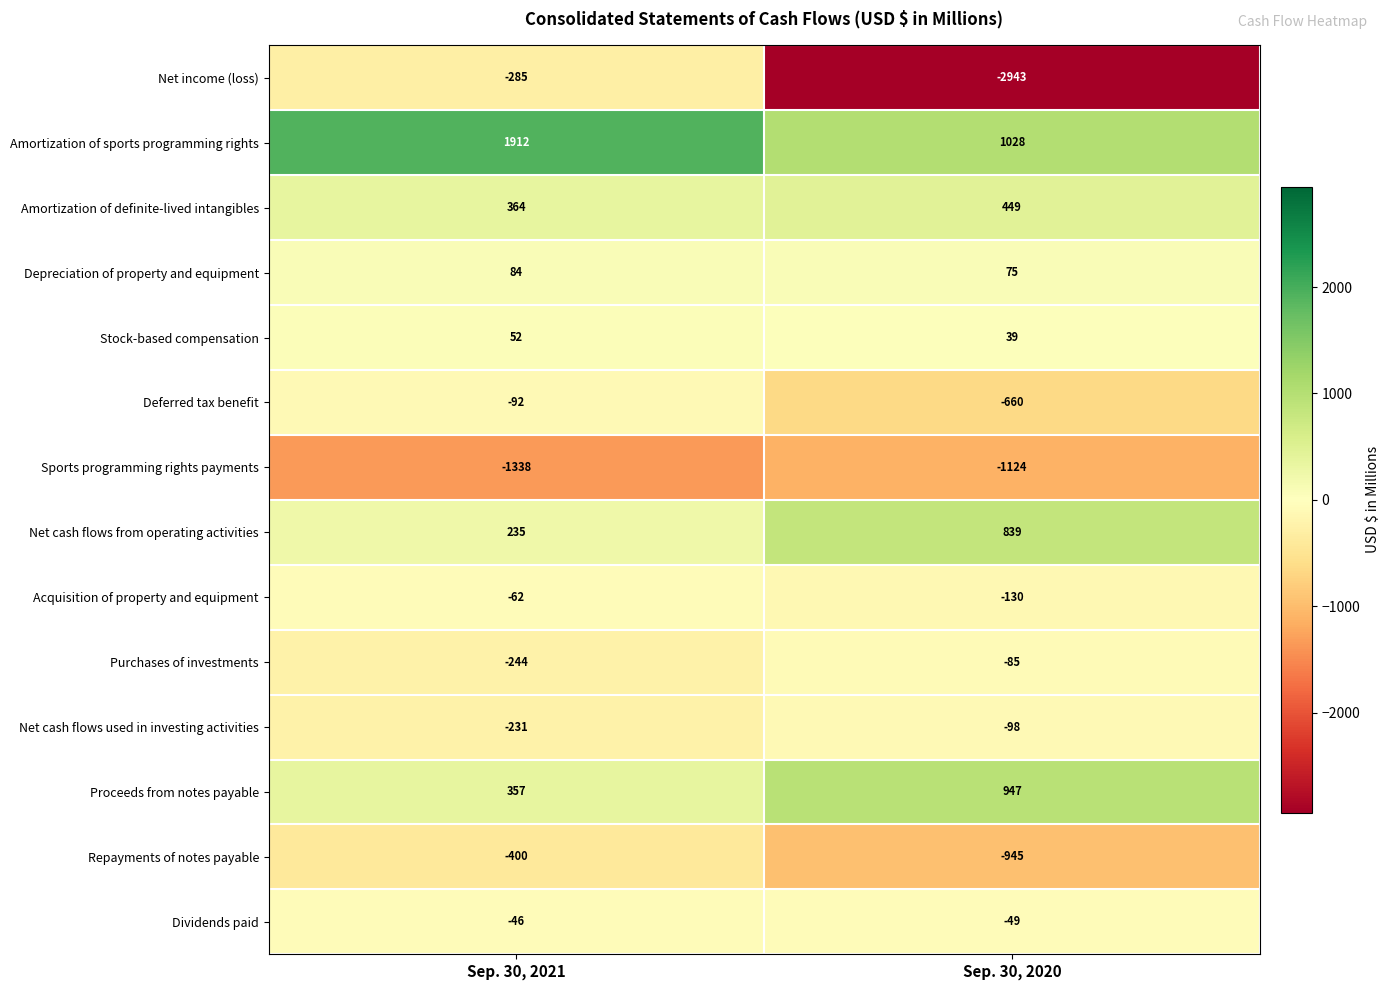

Rank the series by their maximum value, from lowest to highest.

Sports programming rights payments, Repayments of notes payable, Net income (loss), Net cash flows used in investing activities, Deferred tax benefit, Purchases of investments, Acquisition of property and equipment, Dividends paid, Stock-based compensation, Depreciation of property and equipment, Amortization of definite-lived intangibles, Net cash flows from operating activities, Proceeds from notes payable, Amortization of sports programming rights